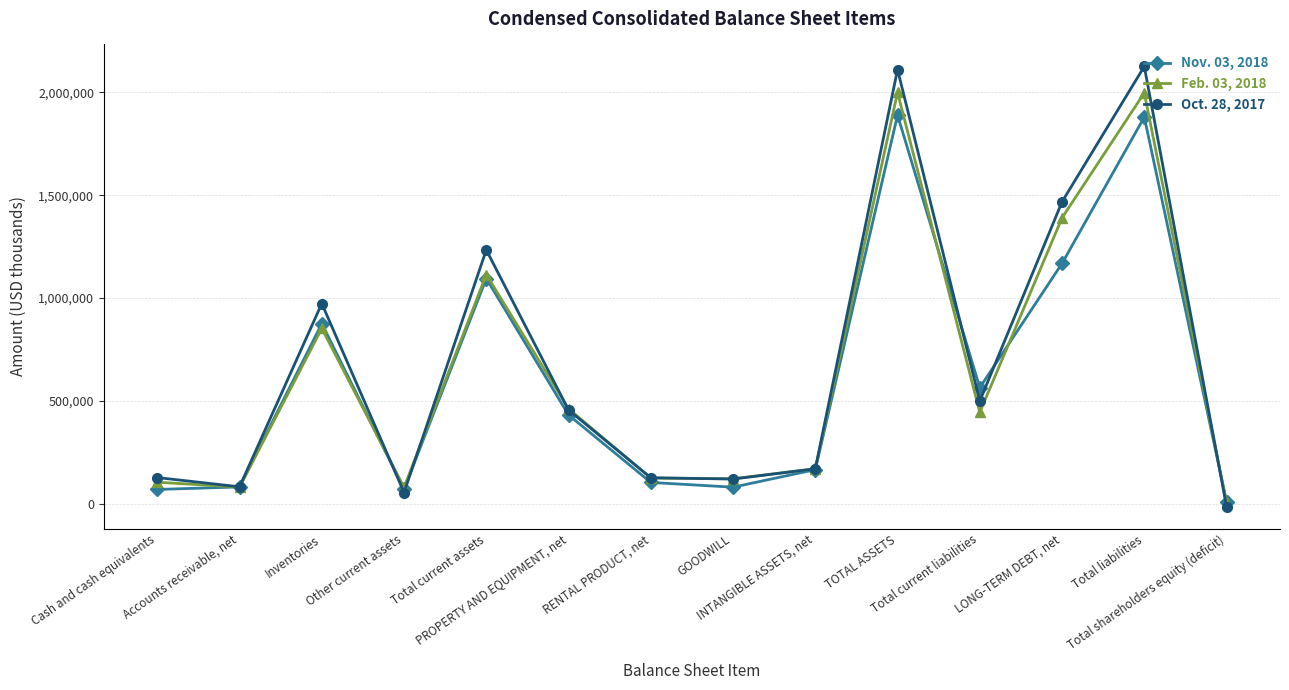

Which label corresponds to the smallest value in the chart?

Total shareholders equity (deficit)